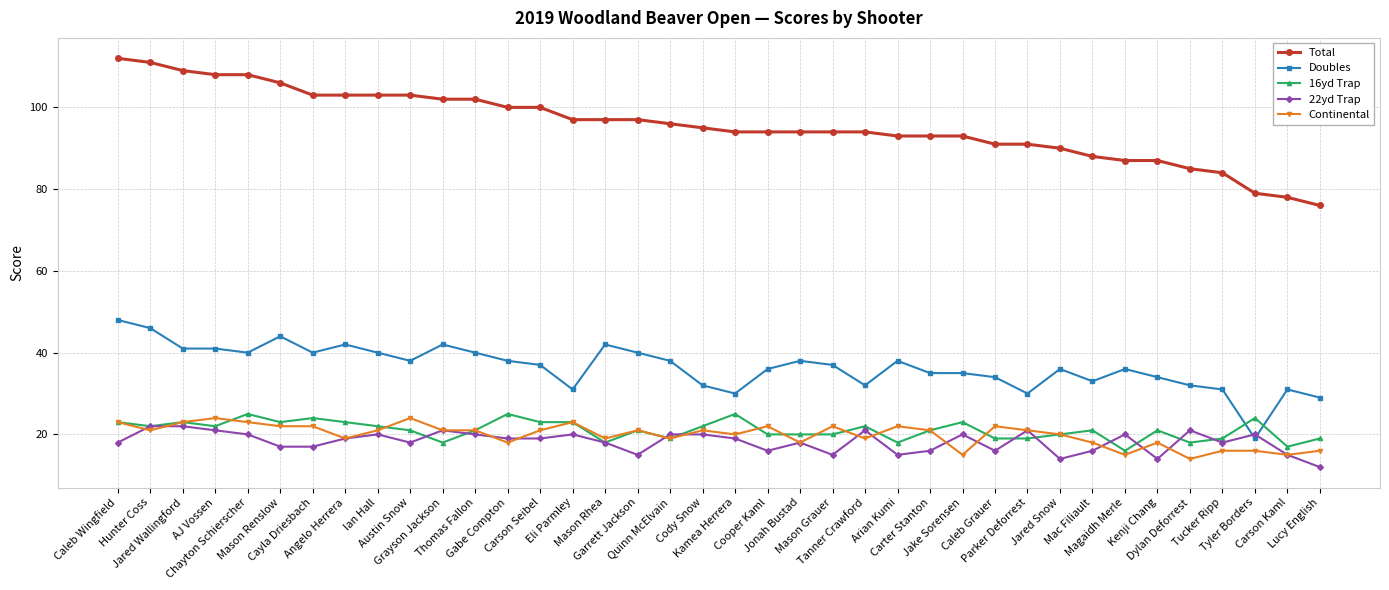

How many lines are shown in the chart?

5